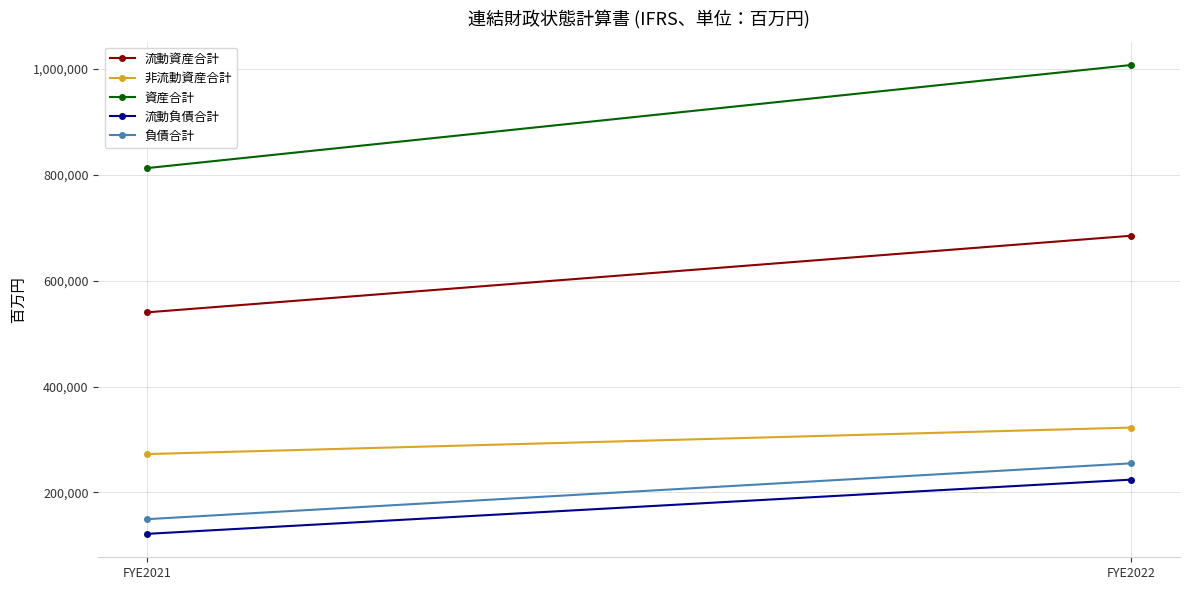

Is this an area chart (filled region under the line)?

No